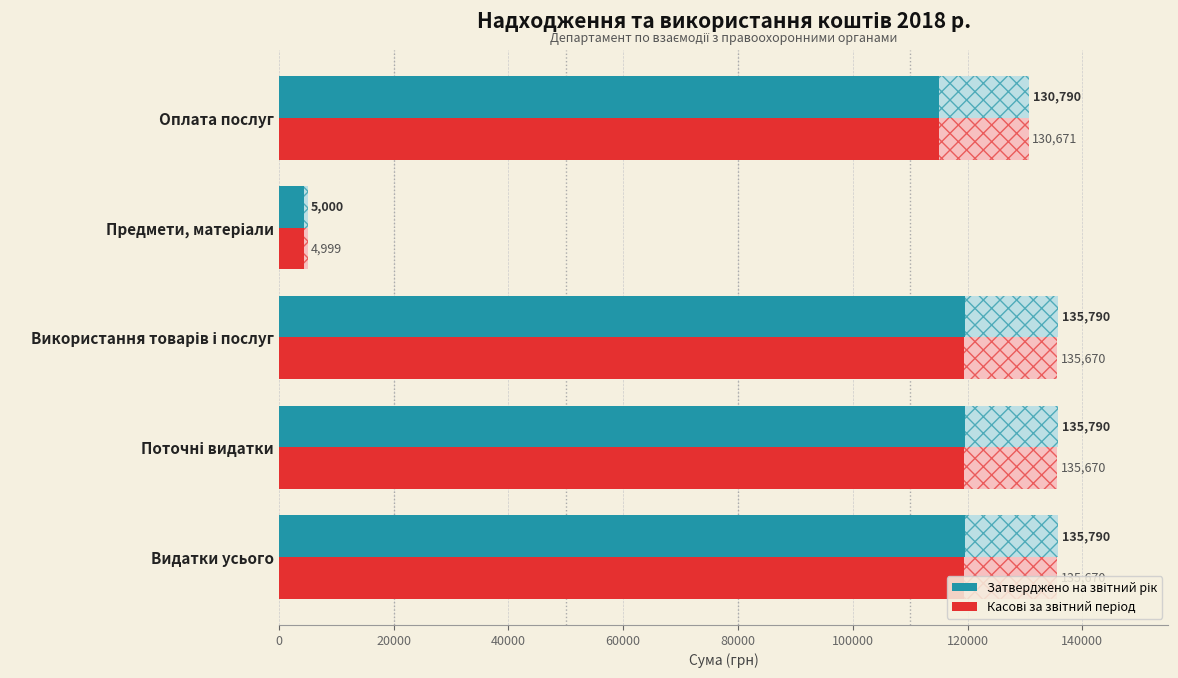

What is the smallest value displayed?

4998.6